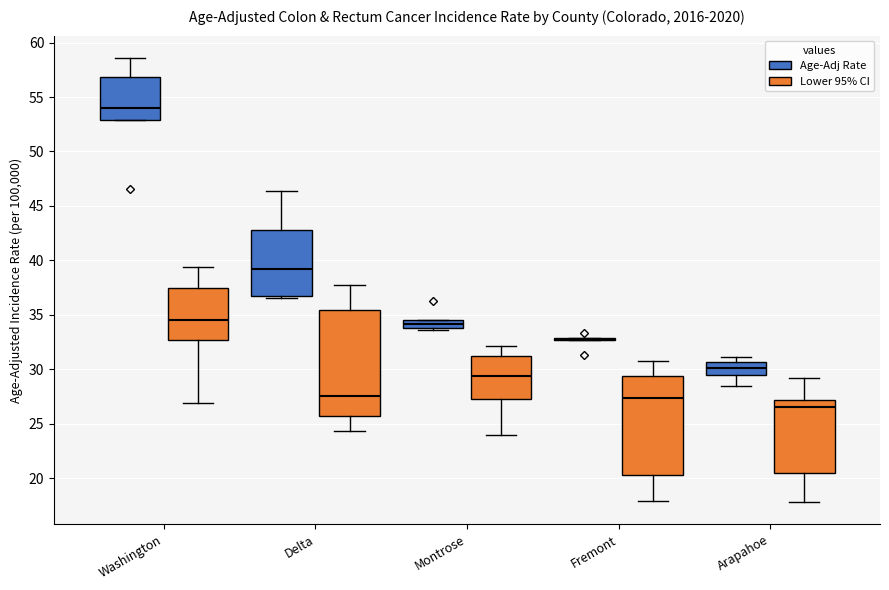

Which box is the tallest, from its lower edge to its upper edge?

Delta (Lower 95% CI)